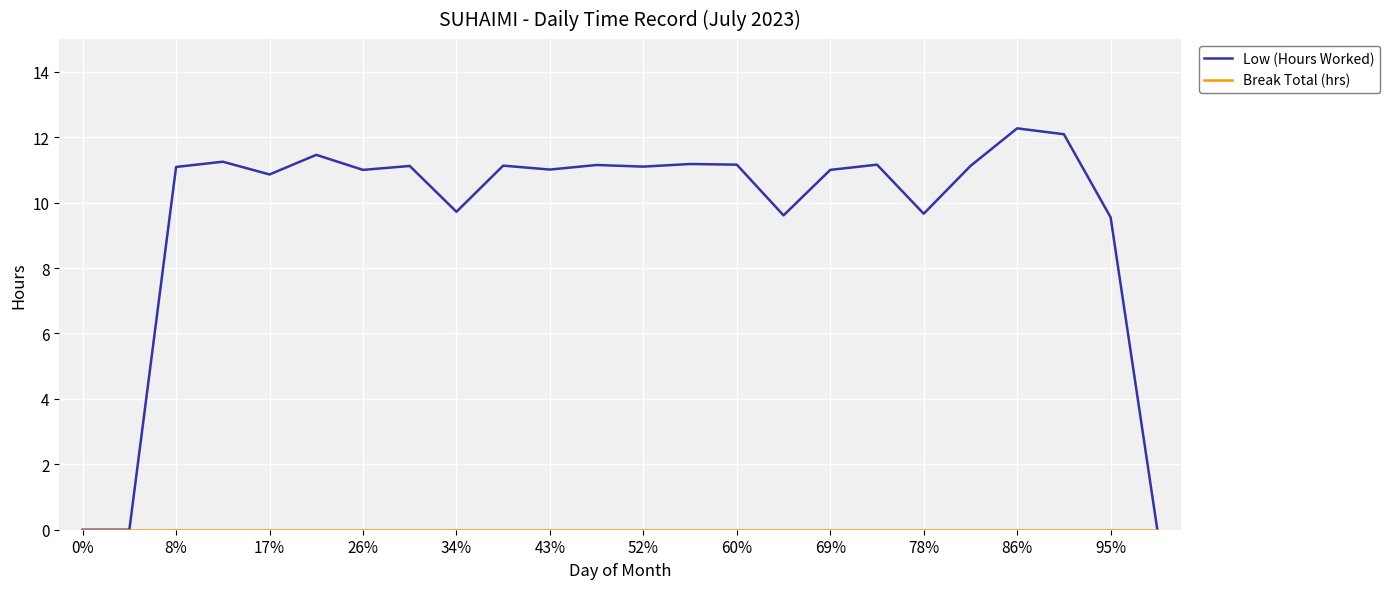

Does the chart have visible grid lines?

Yes